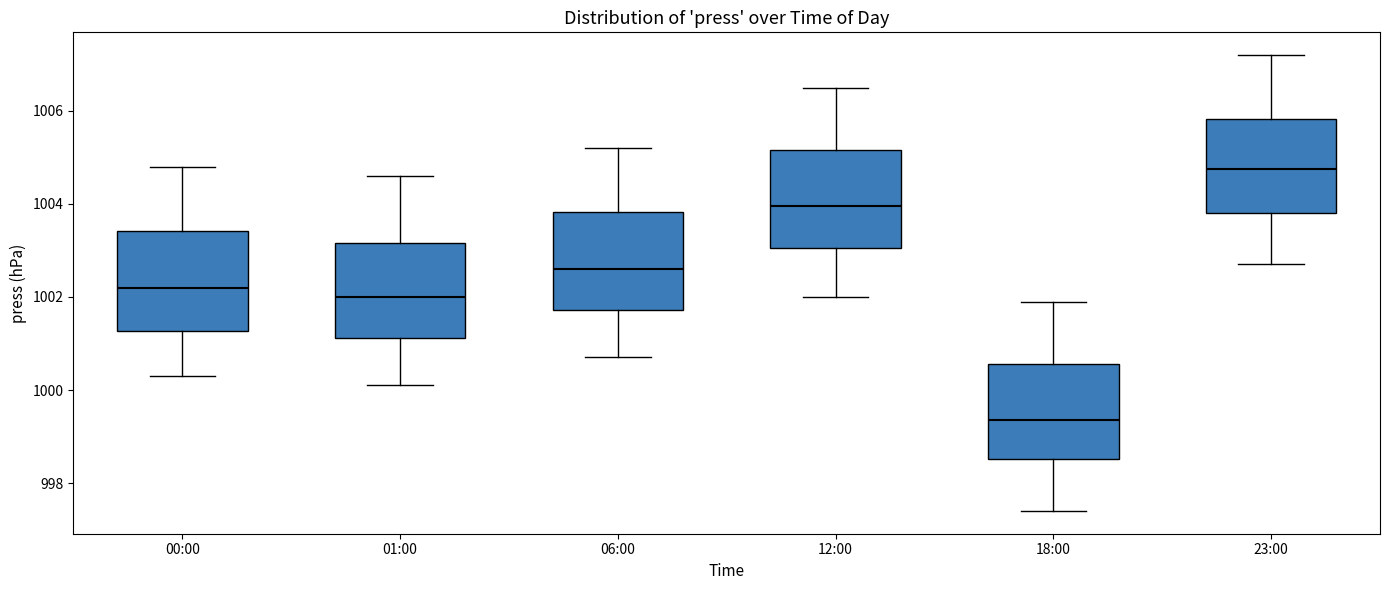

Which box's median line is the highest?

23:00